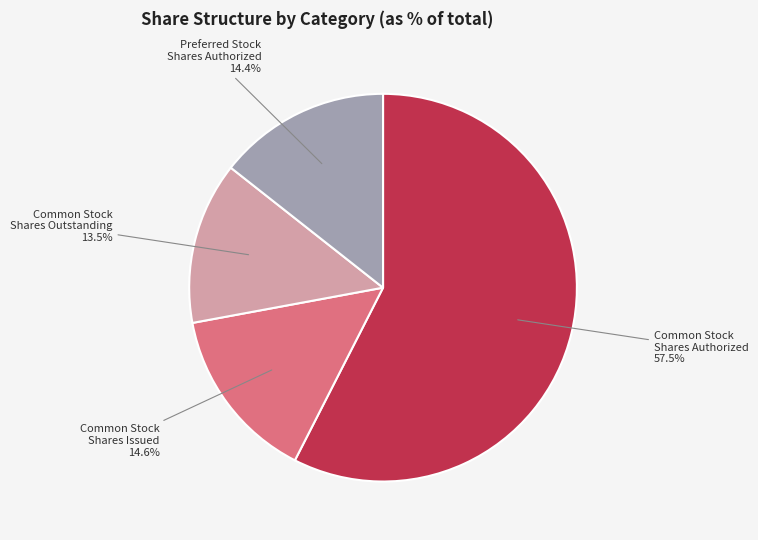

What is the largest slice in the pie chart?

Common Stock Shares Authorized